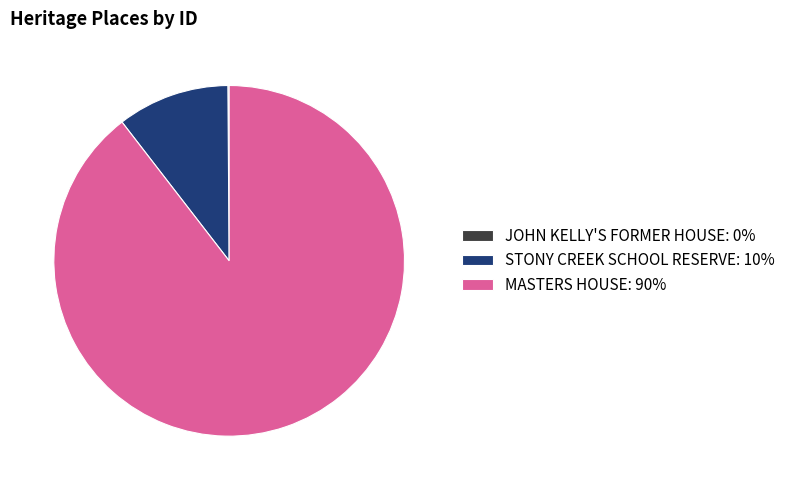

Is the sum of STONY CREEK SCHOOL RESERVE: 10% and MASTERS HOUSE: 90% greater than half?

Yes